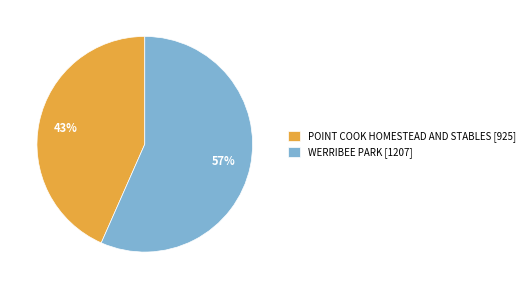

Which category accounts for the majority?

WERRIBEE PARK